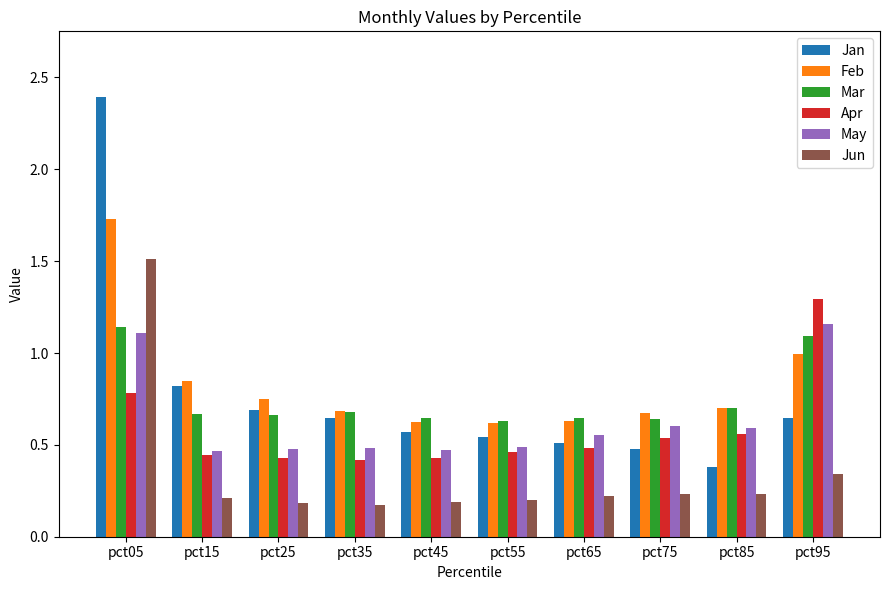

The value of Jun at pct25 is 0.2. True or false?

True